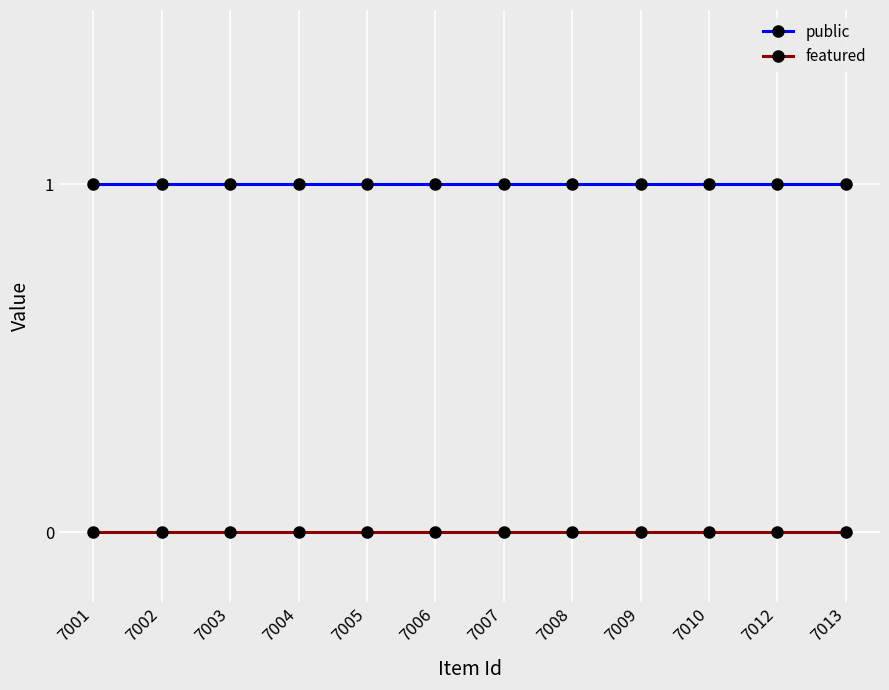

How many series are shown in this chart?

2